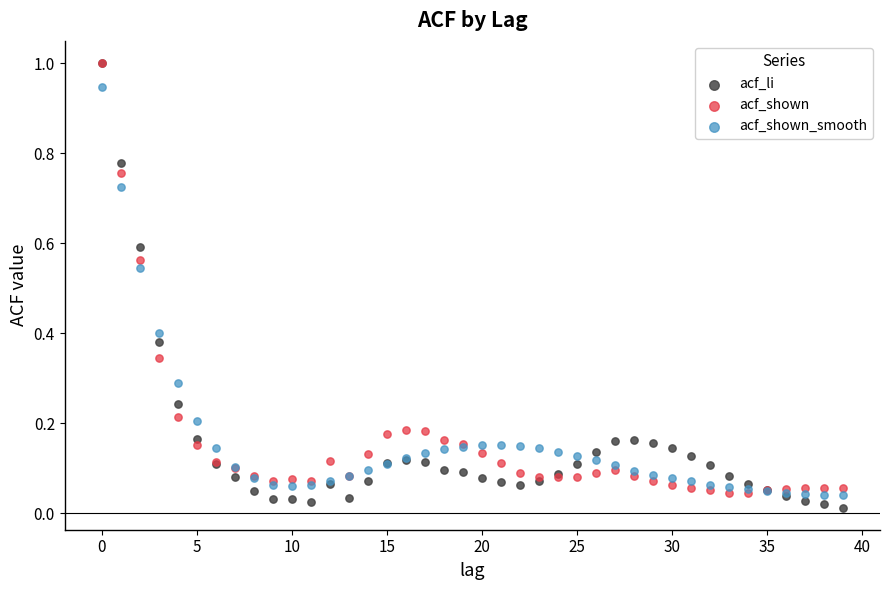

What are all the series names shown in the legend?

acf_li, acf_shown, acf_shown_smooth